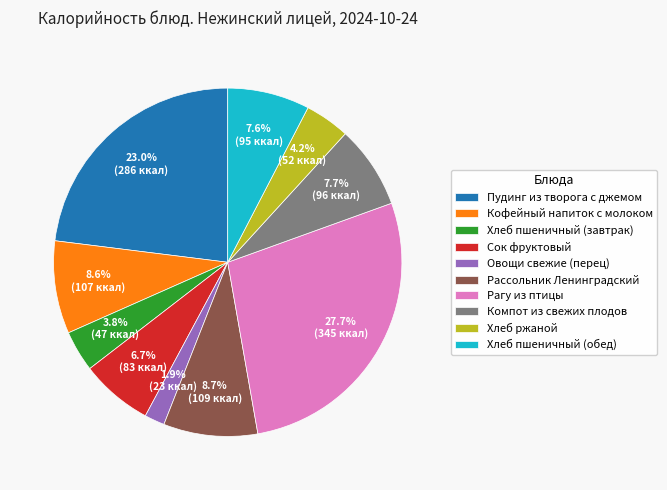

To the nearest percent, what portion does Хлеб пшеничный (обед) represent?

8%